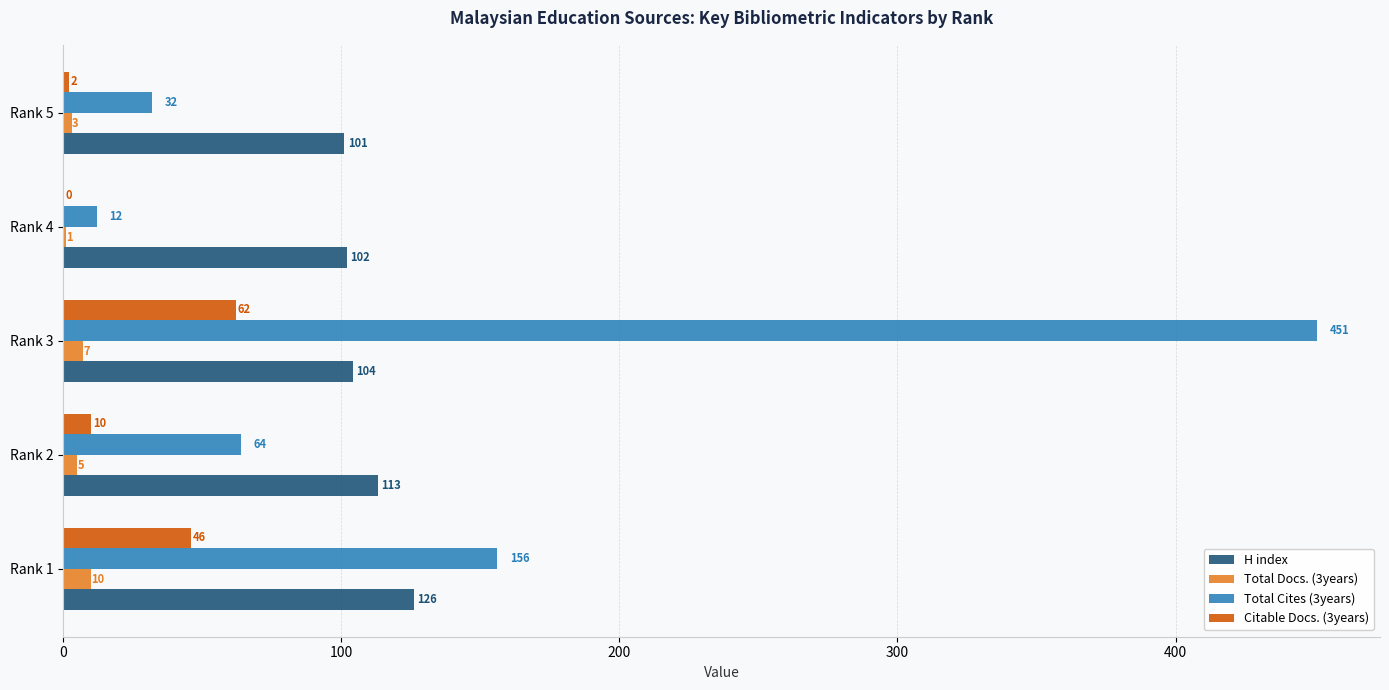

The value of Total Docs. (3years) at Rank 3 is 7. True or false?

True